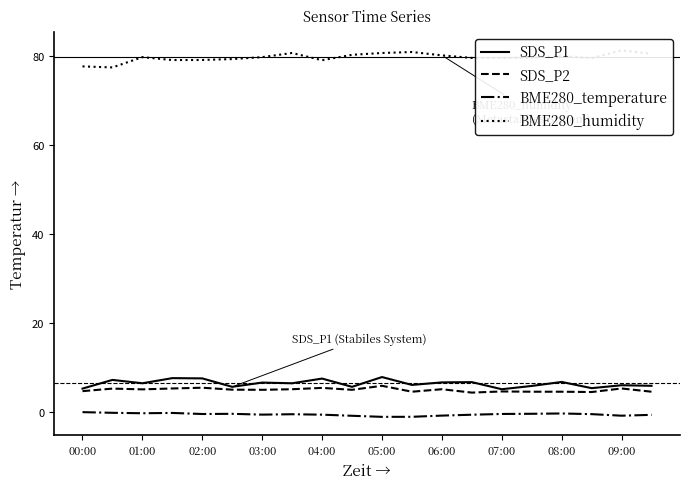

The value of SDS_P1 at 03:00 is 6.5. True or false?

True